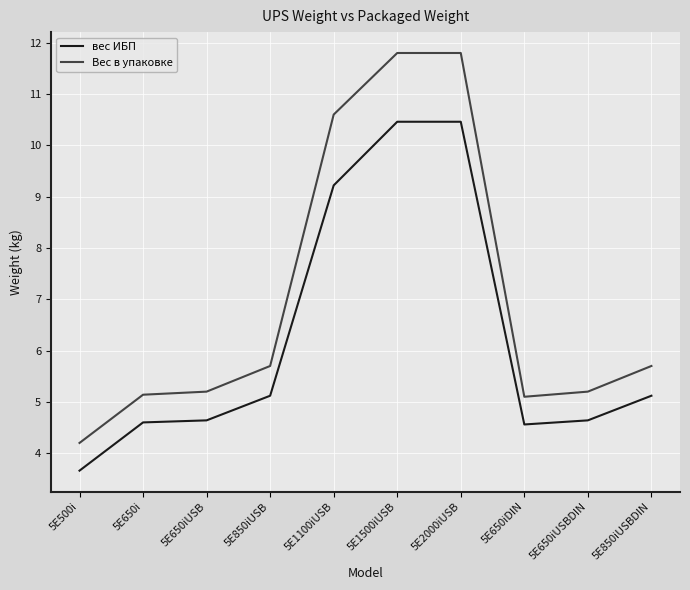

Is the value of Вес в упаковке at 5E500i greater than the value of вес ИБП at 5E650i?

No